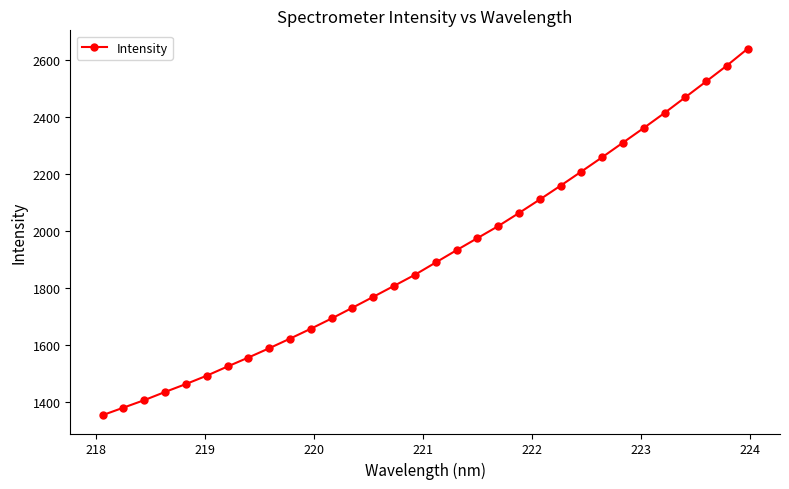

How many lines are shown in the chart?

1